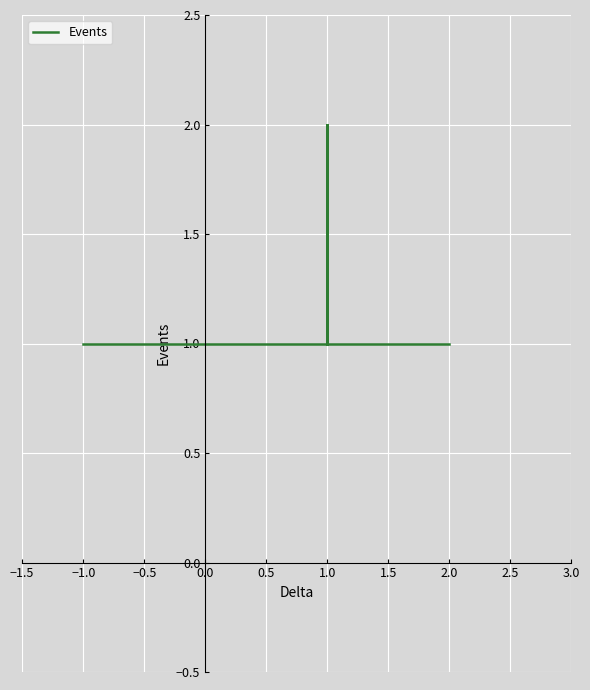

What is the value of the 15th point from the left?

1